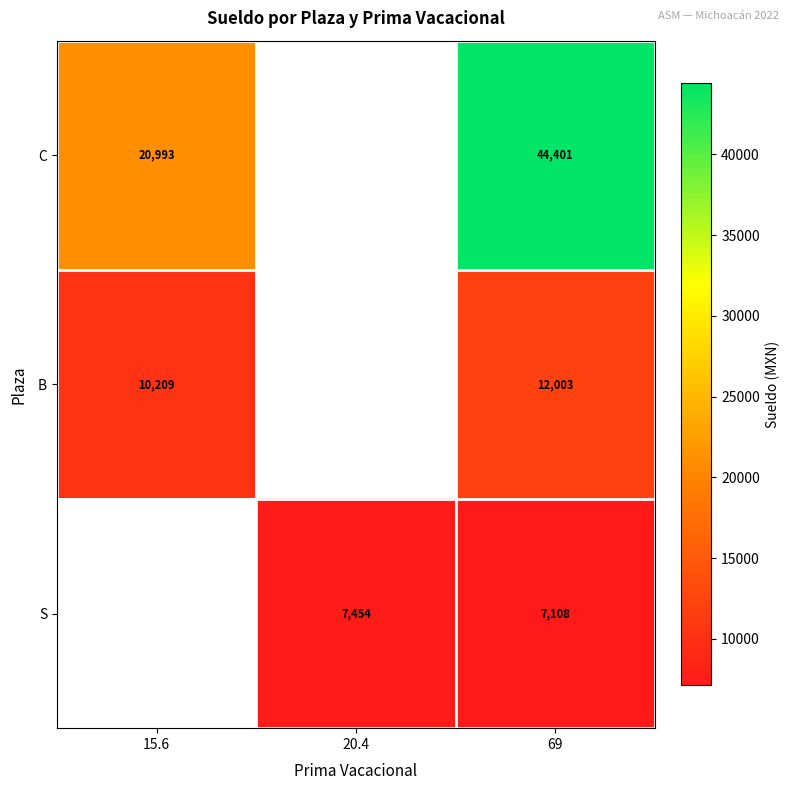

How many distinct data groups are displayed?

3